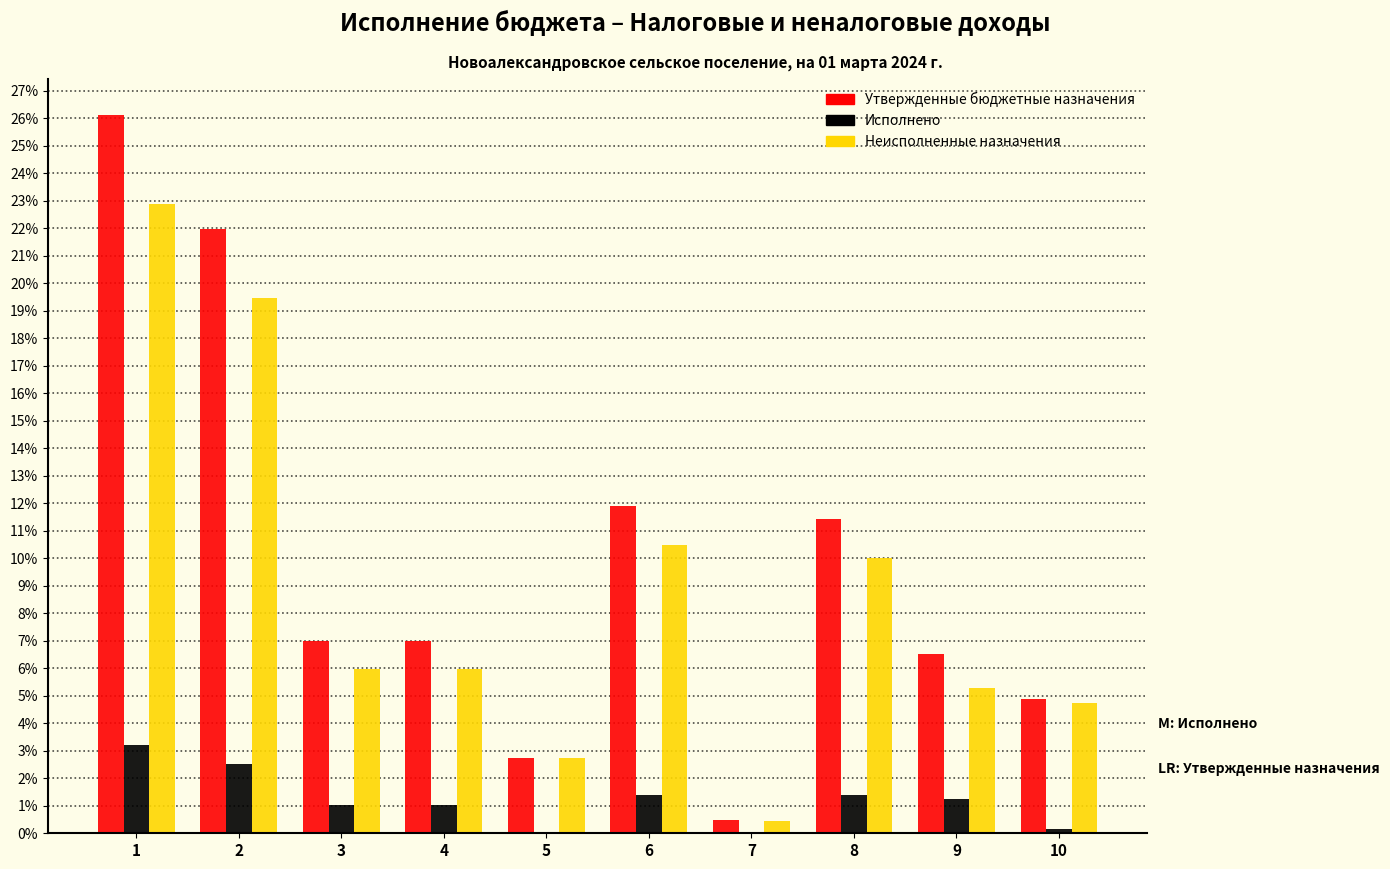

Which series has the largest total across all categories?

Утвержденные бюджетные назначения